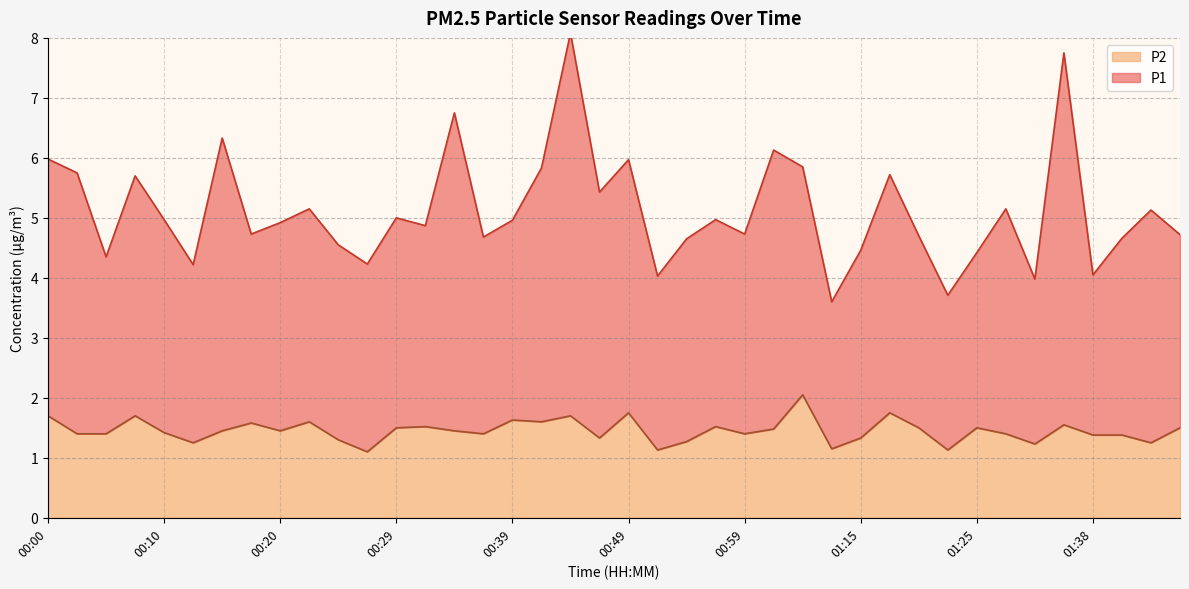

In P1, how many points are lower than both neighbors (excluding endpoints)?

13